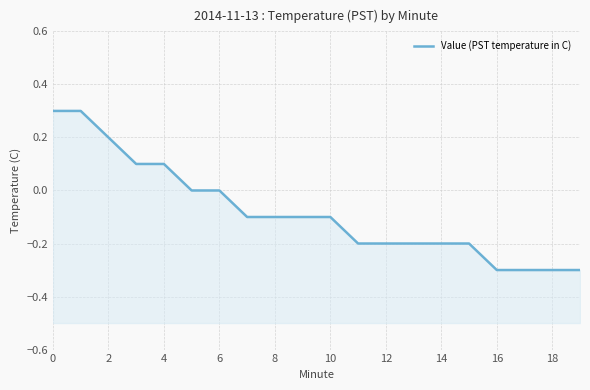

Between 19 and 15, which is larger?

15